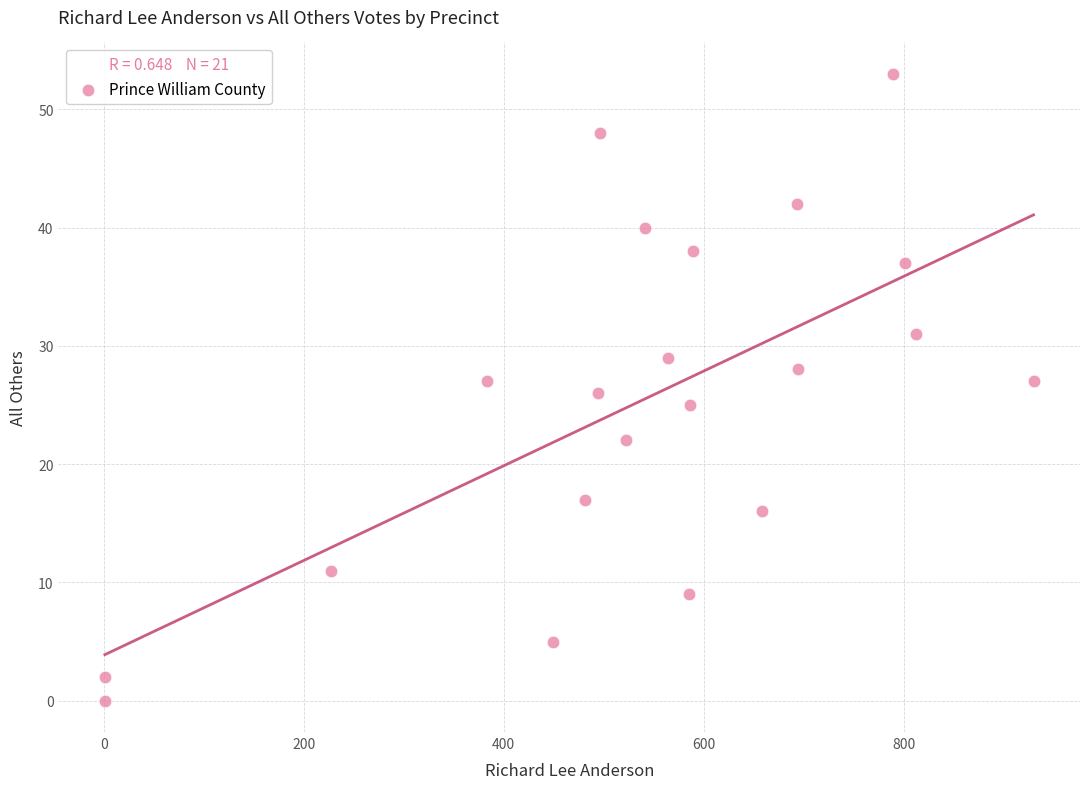

What is the range of X values (max minus min)?

929